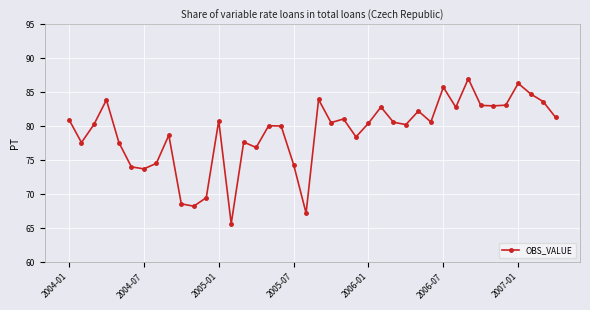

What is the smallest value displayed?

65.7